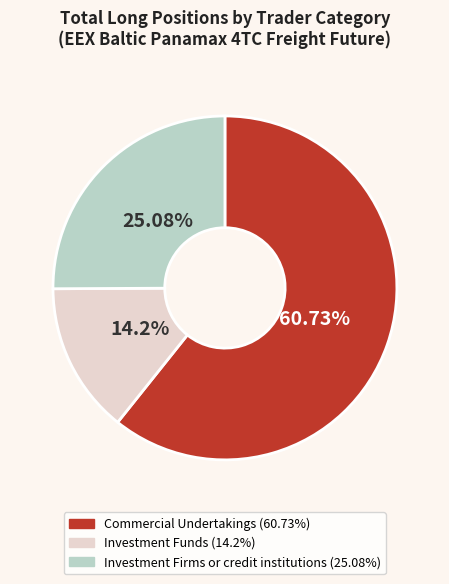

Is it true that Investment Funds is 14% of the pie?

True